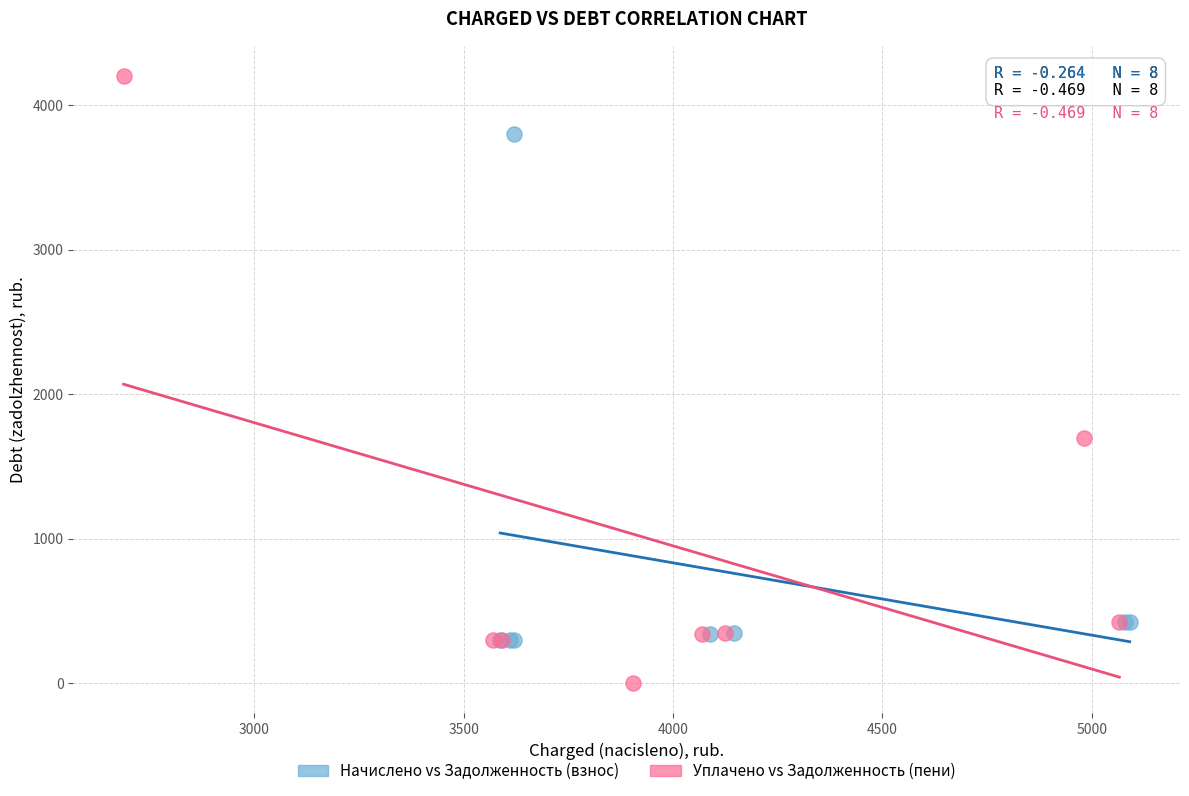

Which series has the largest Y range (max minus min)?

Уплачено vs Задолженность (пени)